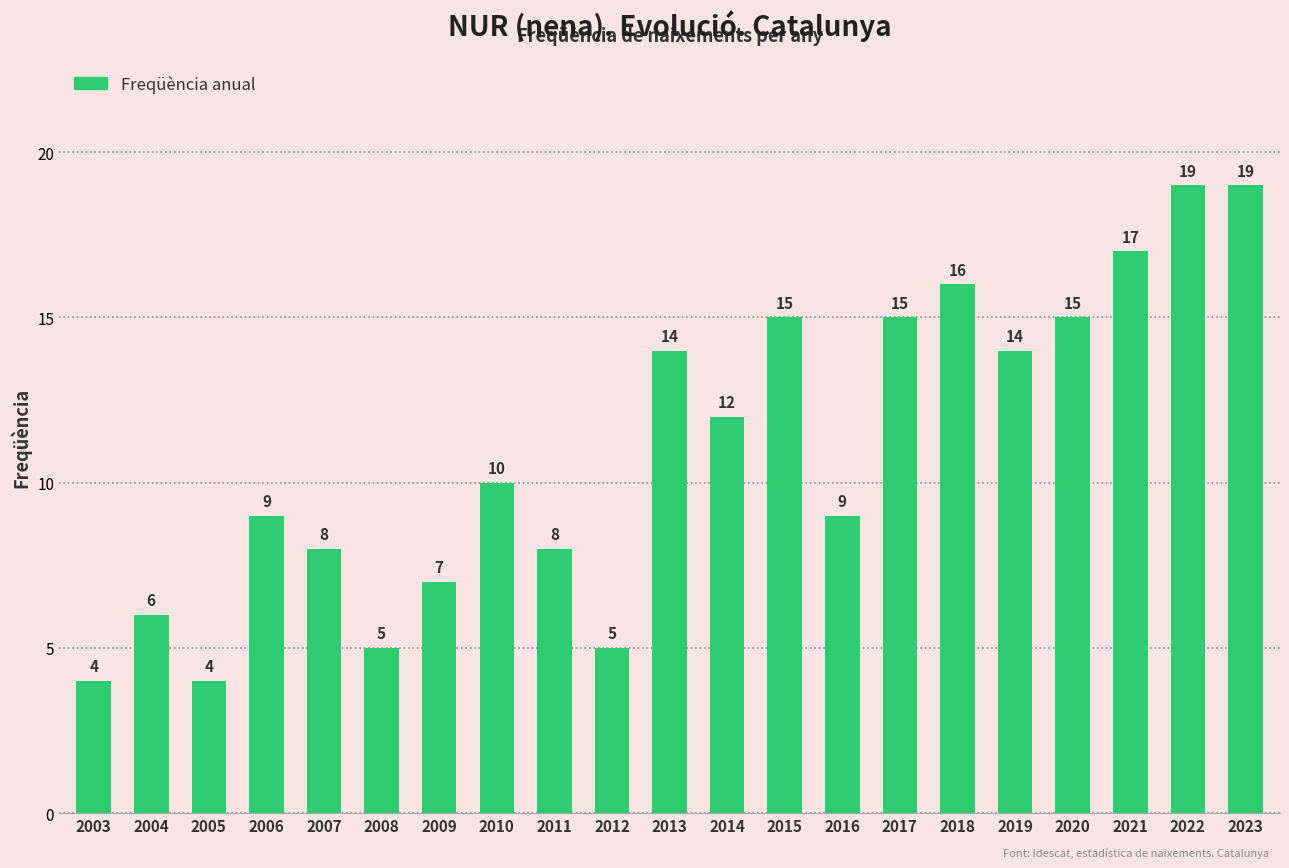

What is the minimum value shown in the chart?

4